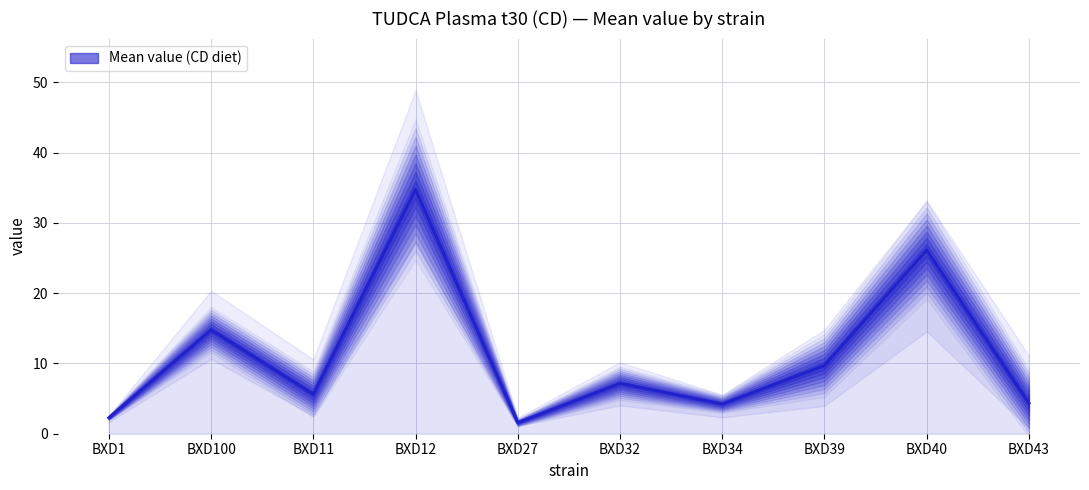

The value at BXD40 is 12.6. True or false?

False